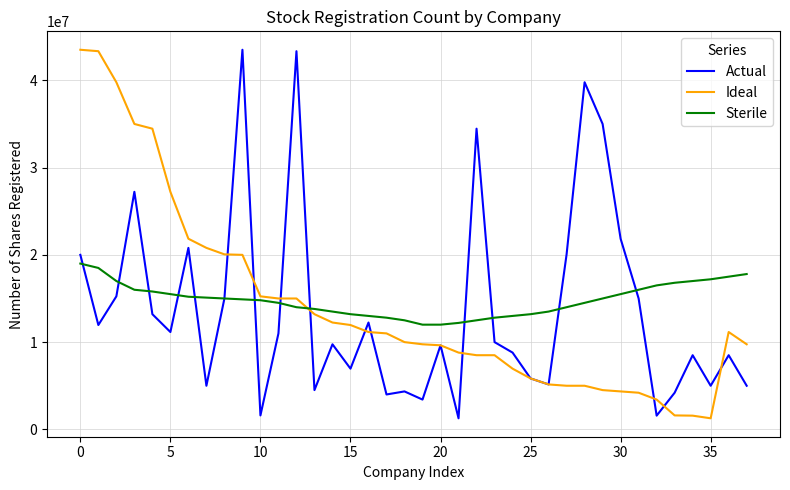

What is the maximum value shown in the chart?

43503000